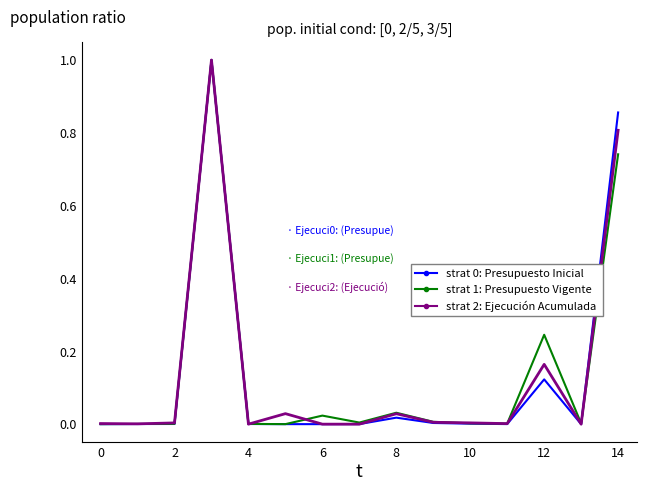

What is the maximum value shown in the chart?

1.0